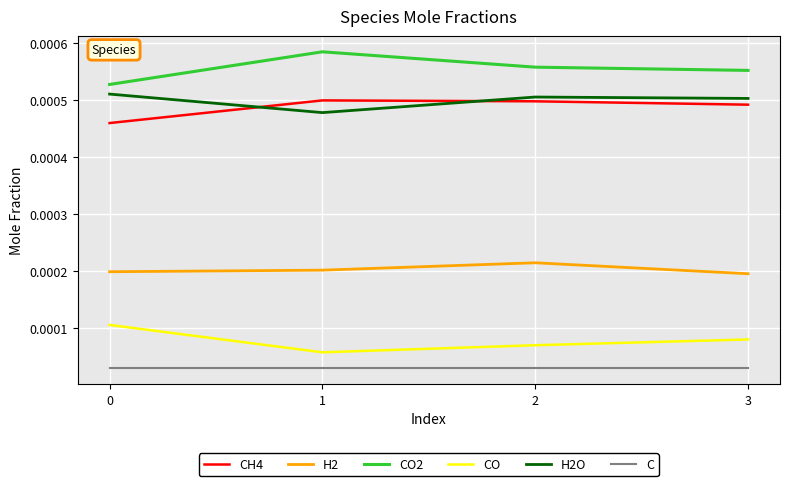

Which series has the largest total across all categories?

CO2